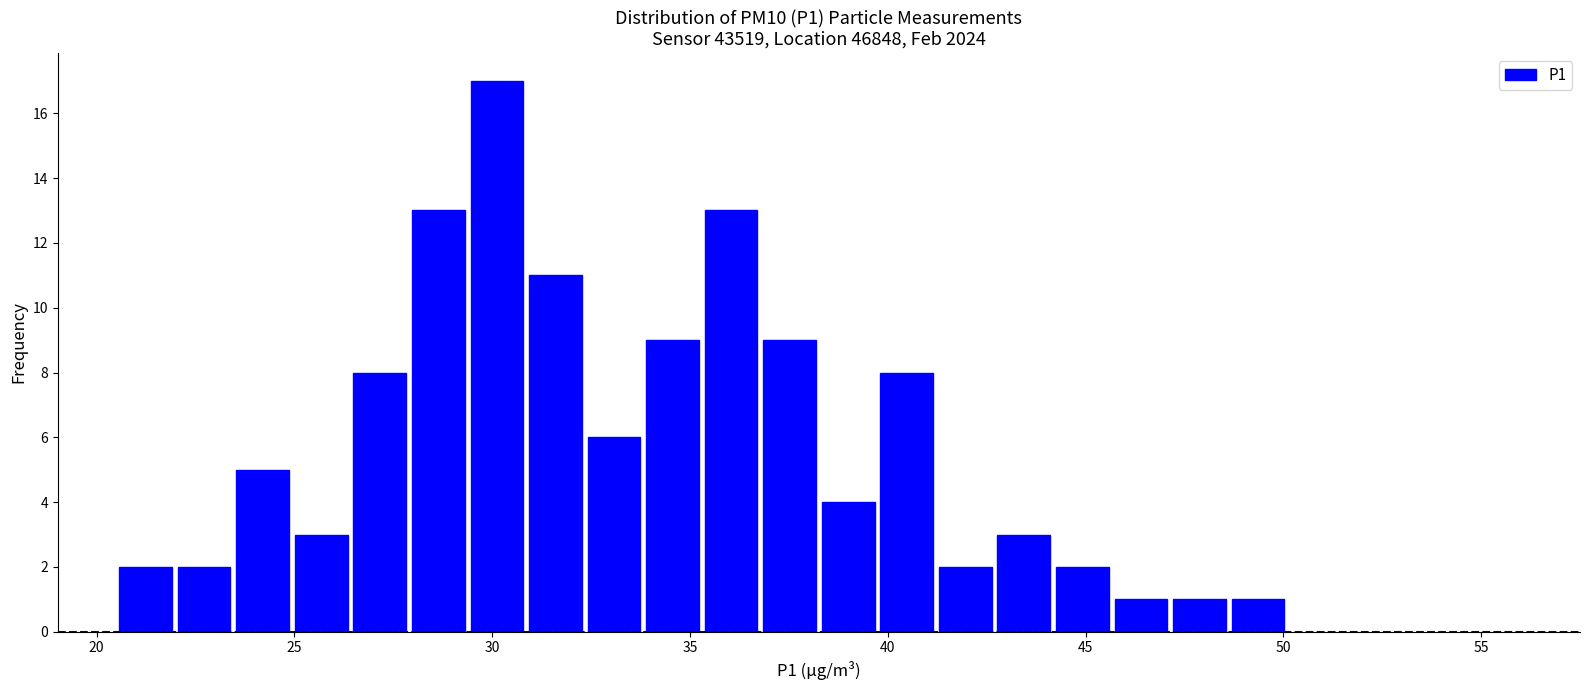

Around what value on the x-axis is the tallest bar? Give the approximate position of its centre, as read against the axis.

30.0